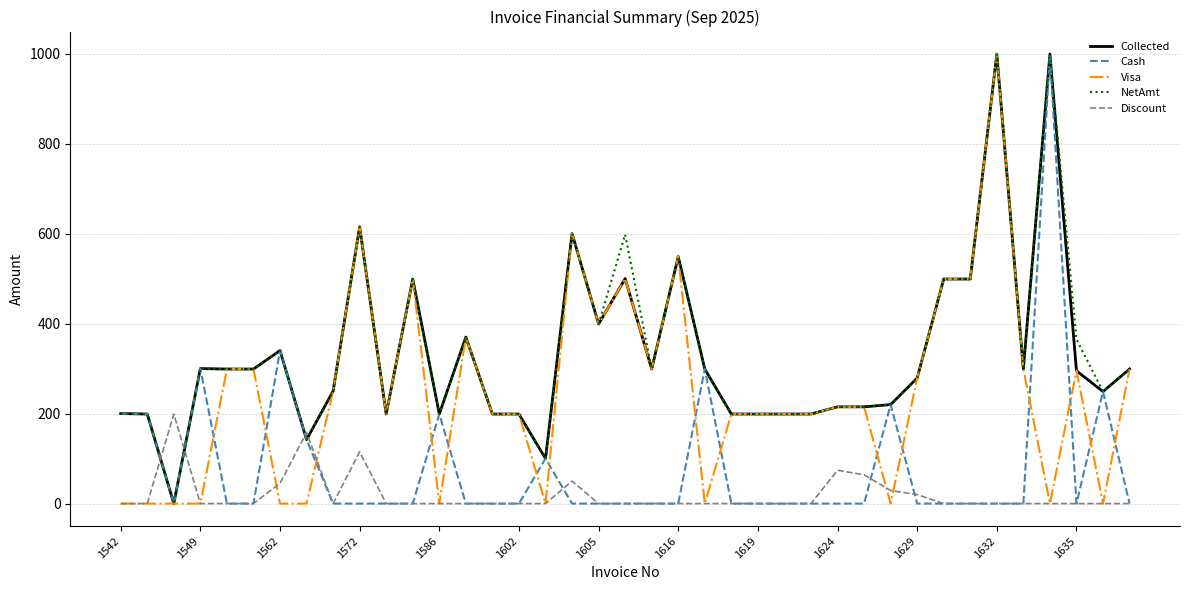

How many values in Collected are above zero?

38